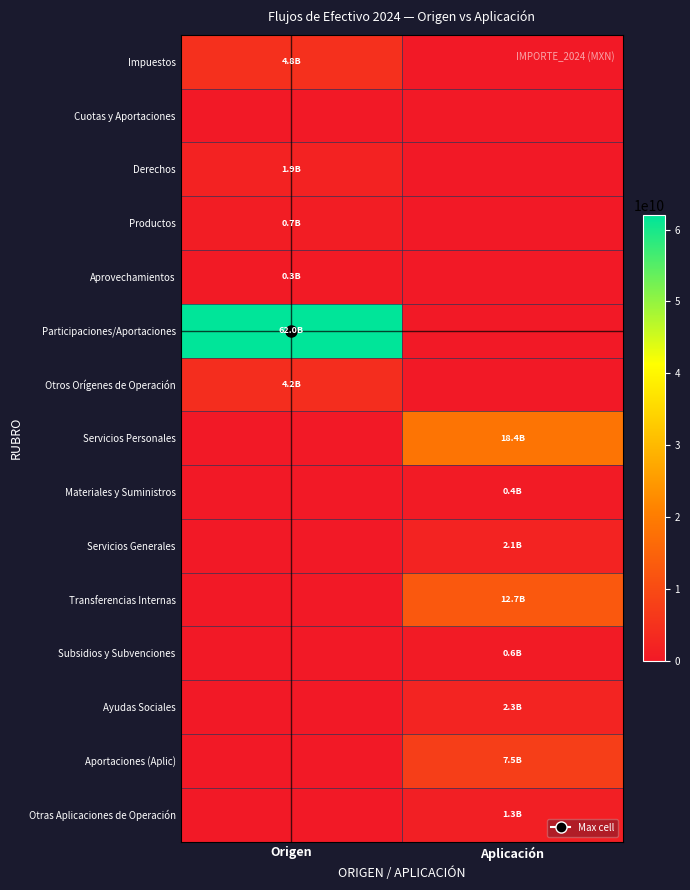

At how many categories does at least one series exceed 27455778251?

1